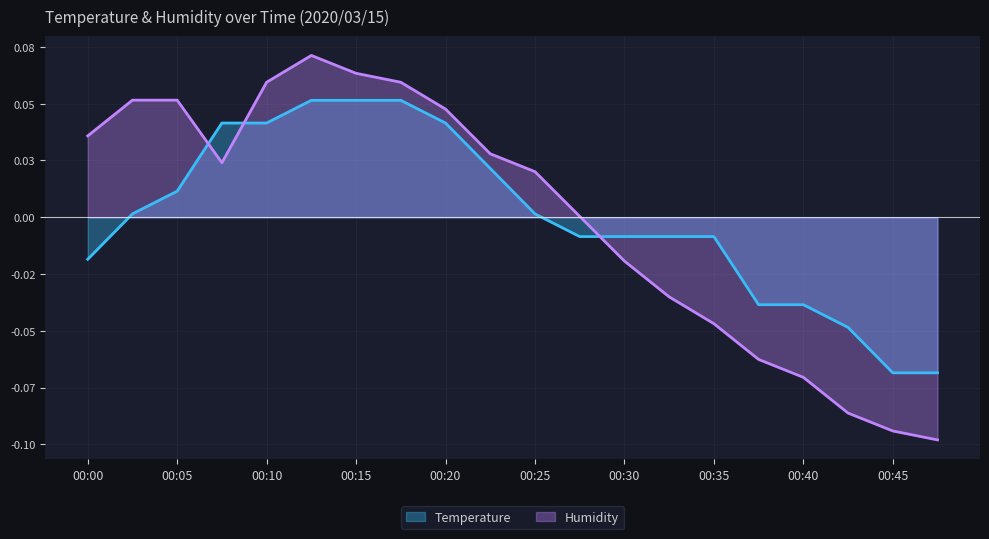

Does the chart display data point markers on the line(s)?

No